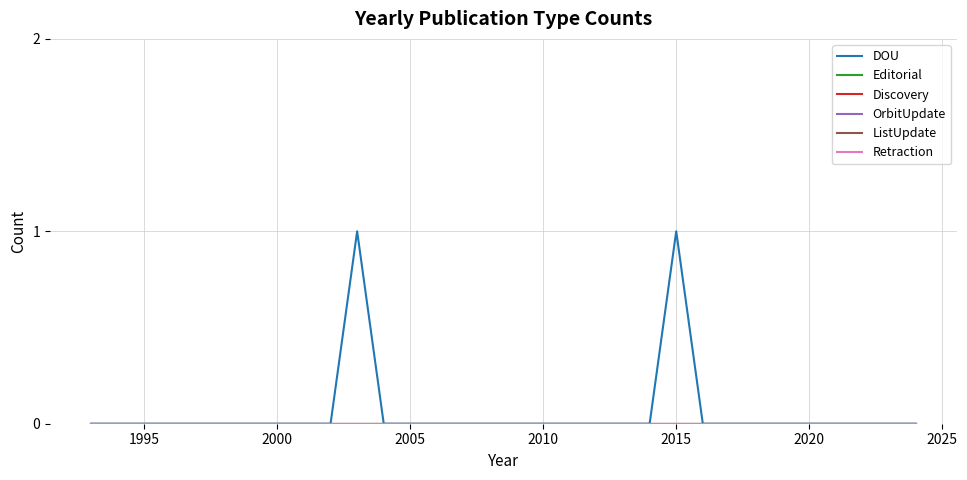

Does the chart have visible grid lines?

Yes